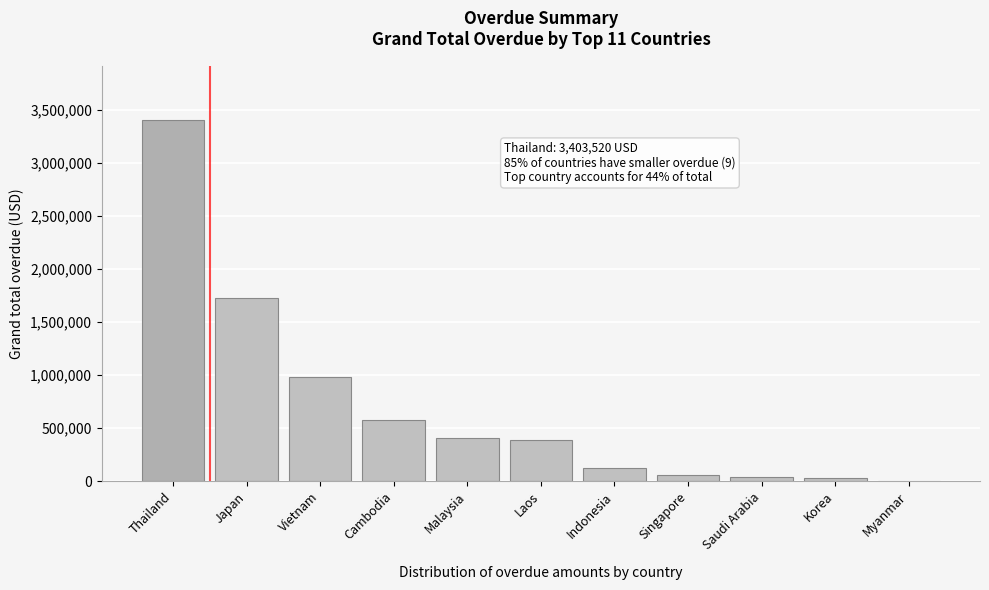

True or false: the data shows 384876.7 at Laos.

True